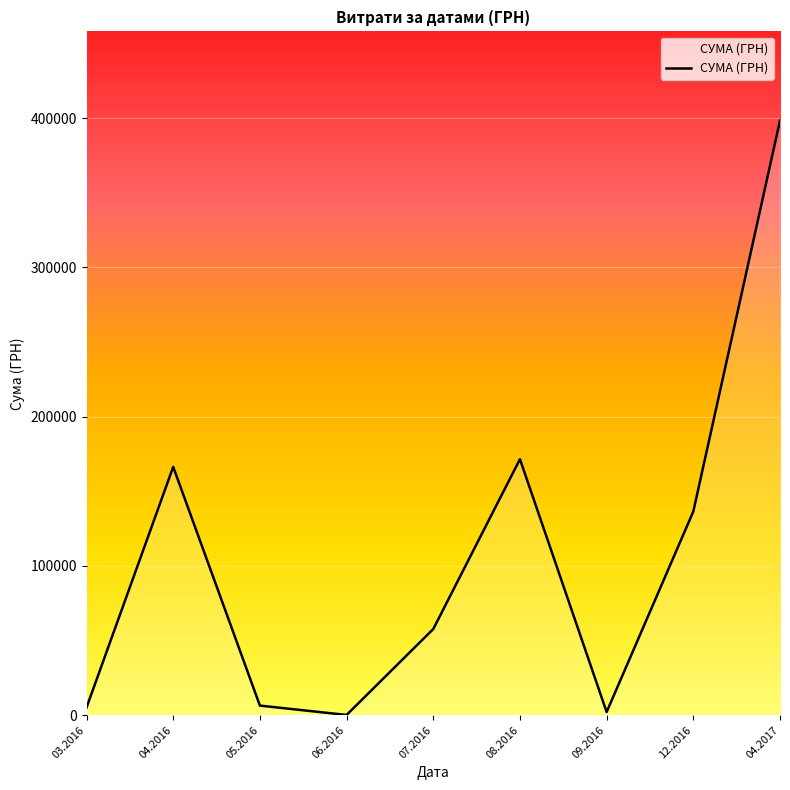

What is the difference between the maximum and minimum values?

398254.0